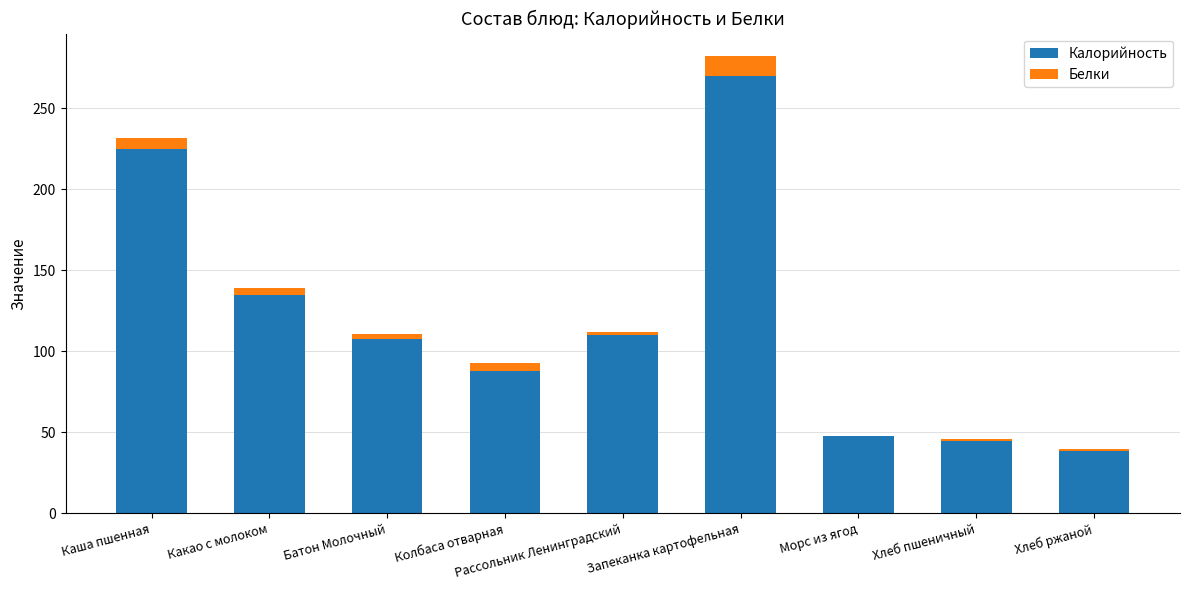

At which label is Калорийность closest to 154?

Какао с молоком